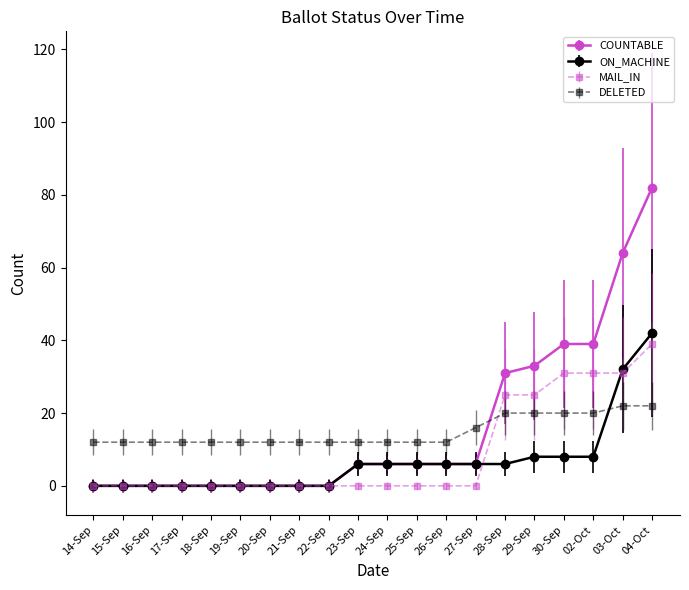

Count the number of categories in the chart.

20